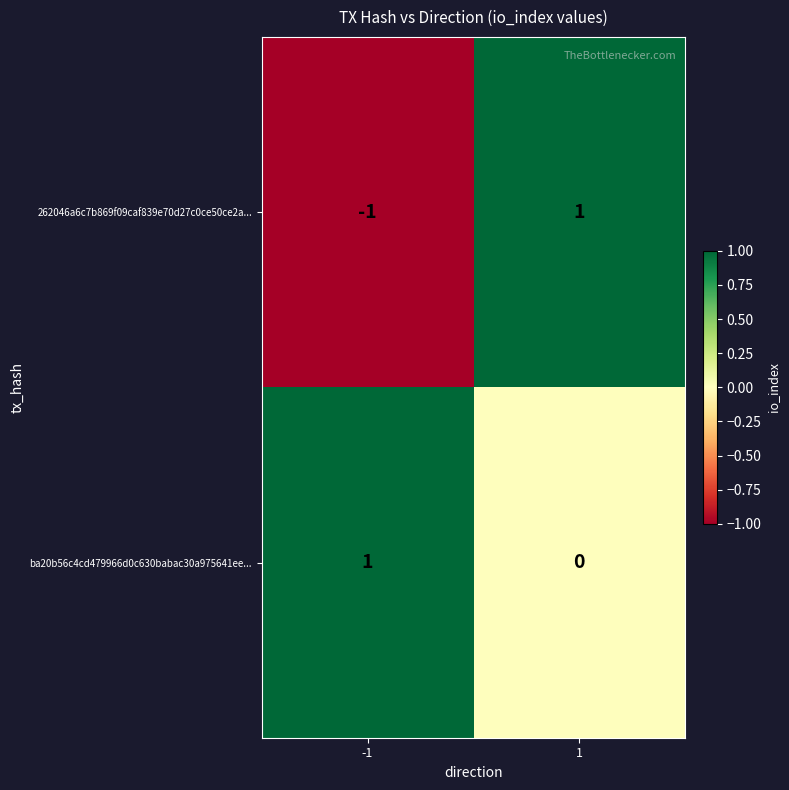

Reading left to right, list all the values displayed in this chart.

262046a6c7b869f09caf839e70d27c0ce50ce2a...: -1	1
ba20b56c4cd479966d0c630babac30a975641ee...: 1	0